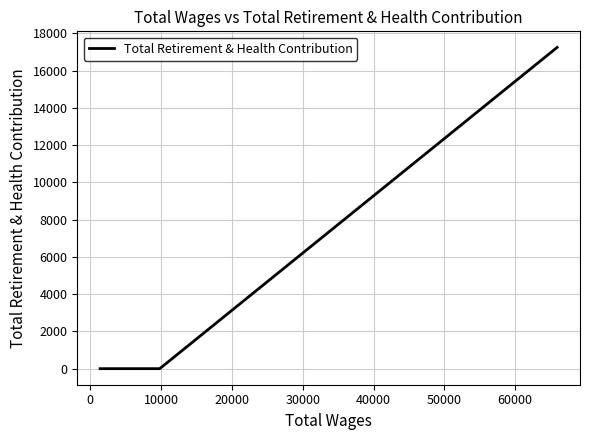

How many series are shown in this chart?

1